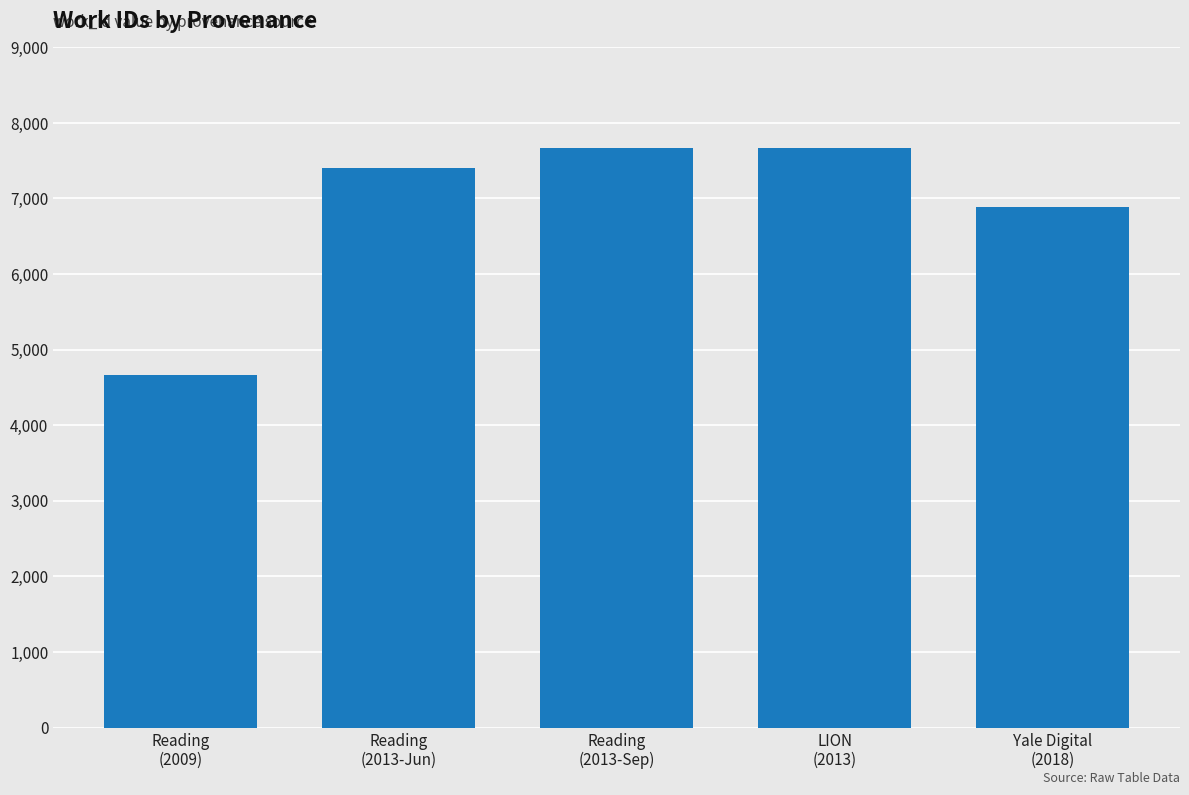

What is the minimum value shown in the chart?

4663